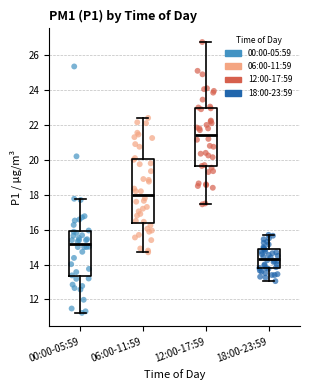

Where is the upper edge of the box for 18:00-23:59 on the y-axis? The values are not printed on the chart, so give them approximately, as read against the axis.

14.8